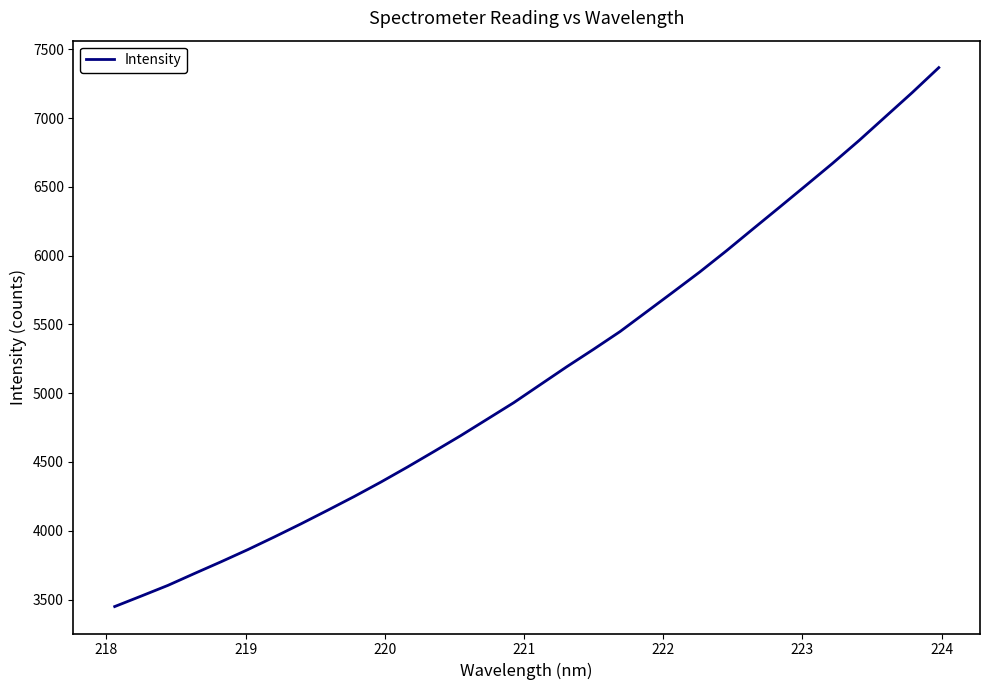

What is the minimum value shown in the chart?

3448.8